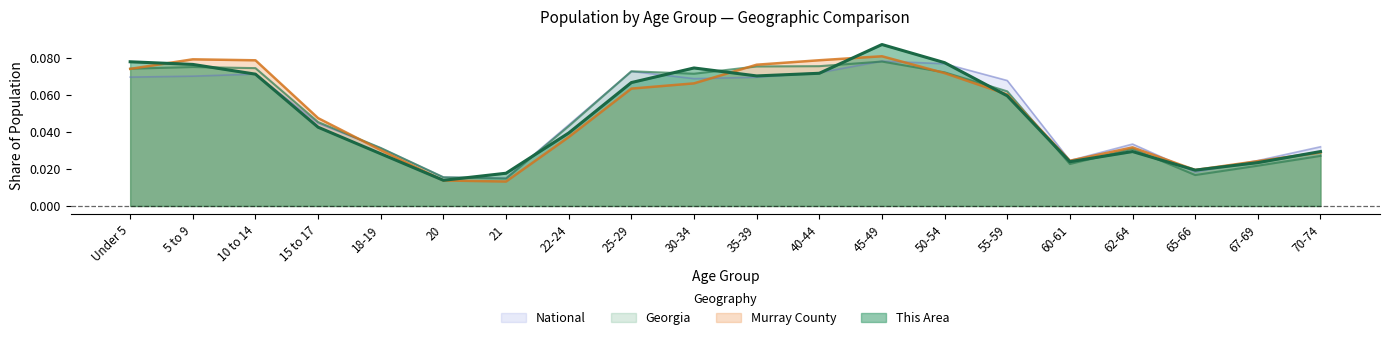

Is it true that National equals 0.1 at 50-54?

False